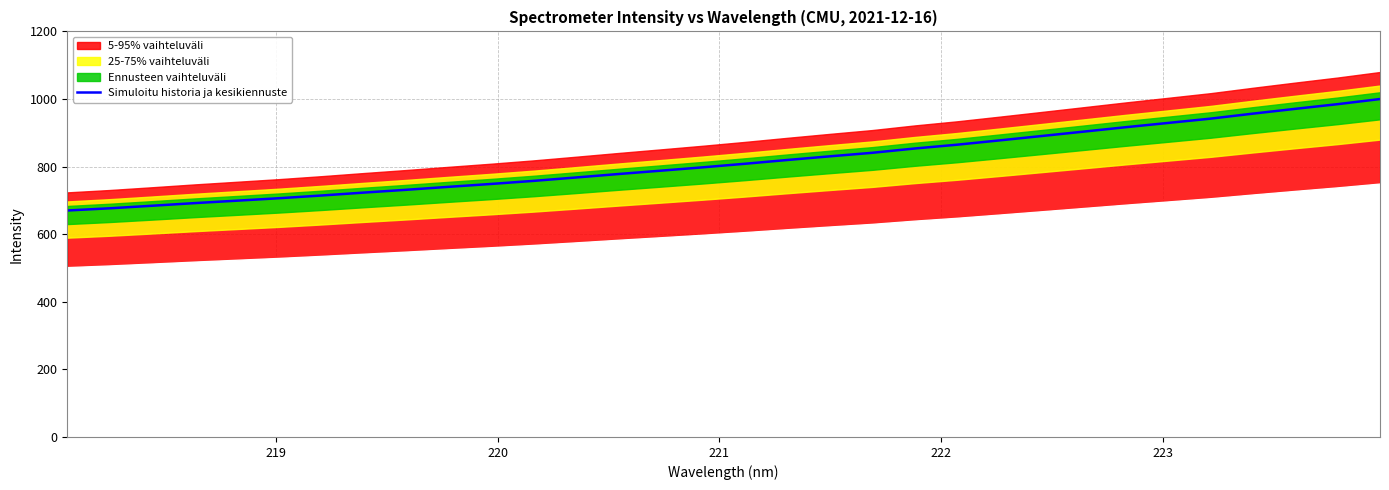

What is the value of the 11th point from the left?

748.6